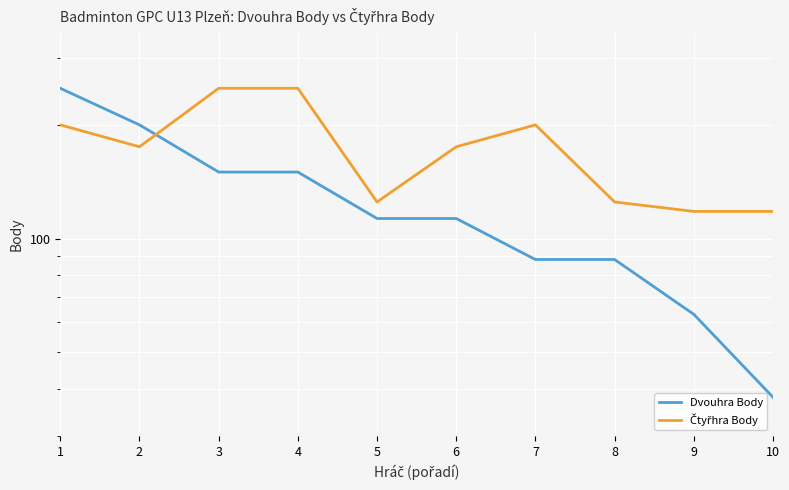

What is the difference between the highest and lowest values at 6?

62